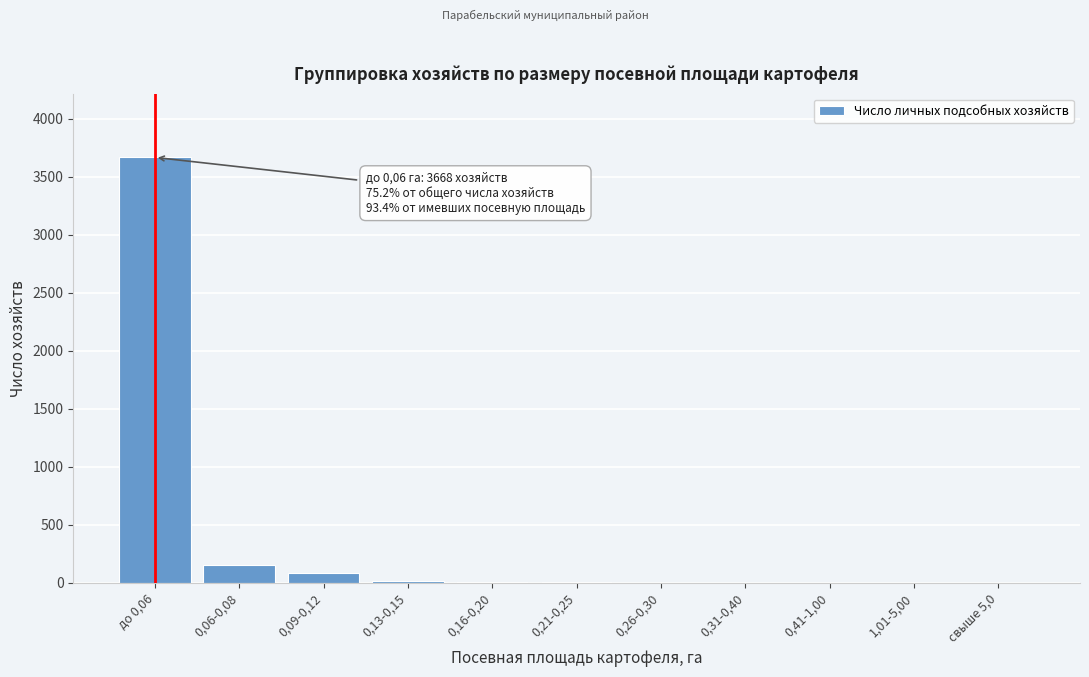

What is the change in value from 0,09-0,12 to 1,01-5,00?

-87